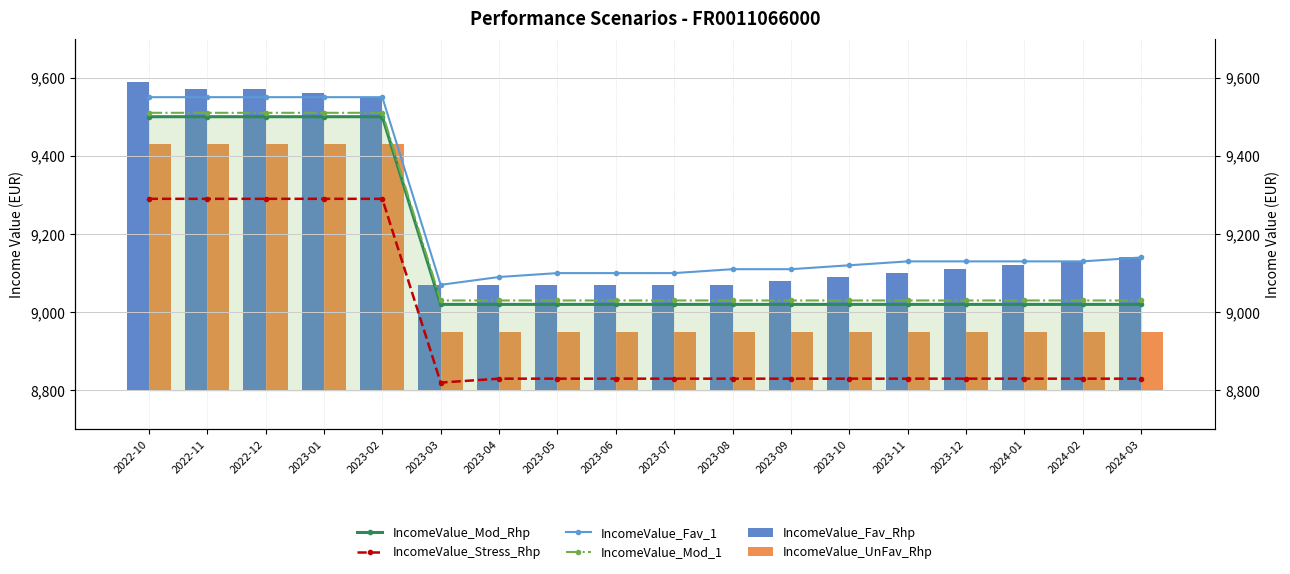

What is the sum of the IncomeValue_Stress_Rhp values at 2023-12 and 2023-10?

17660